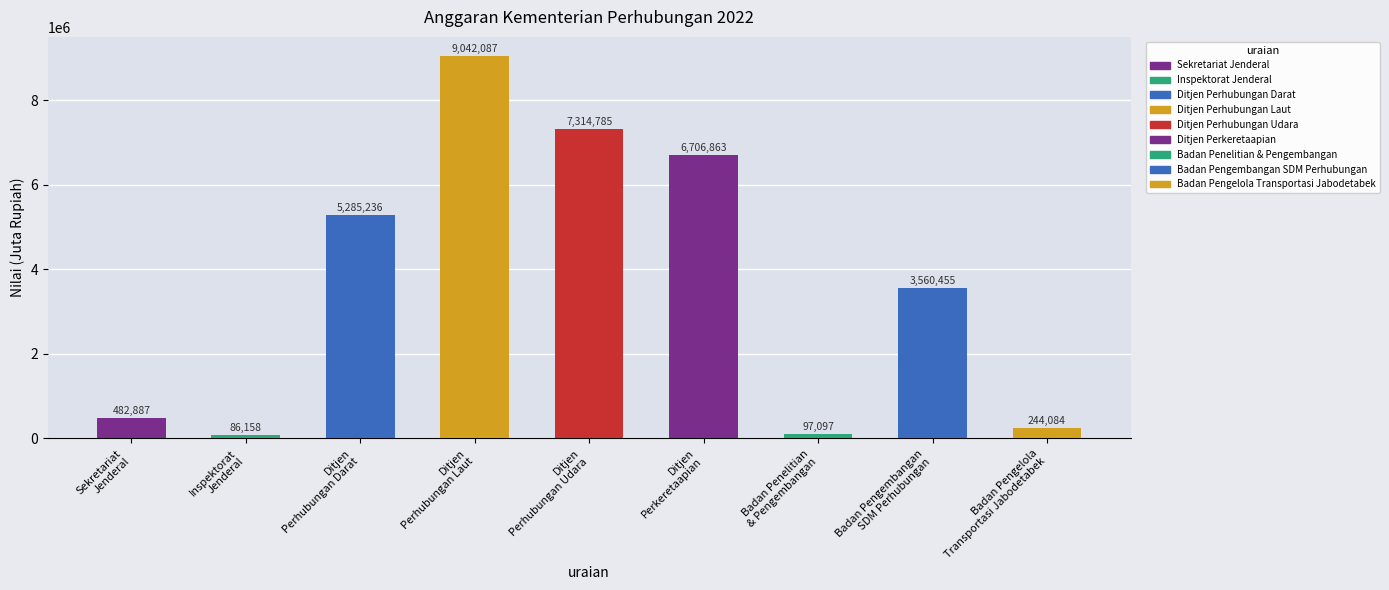

Reading left to right, list all the values displayed in this chart.

Sekretariat
Jenderal=482887	Inspektorat
Jenderal=86158	Ditjen
Perhubungan Darat=5285236	Ditjen
Perhubungan Laut=9042087	Ditjen
Perhubungan Udara=7314785	Ditjen
Perkeretaapian=6706863	Badan Penelitian
& Pengembangan=97097	Badan Pengembangan
SDM Perhubungan=3560455	Badan Pengelola
Transportasi Jabodetabek=244084